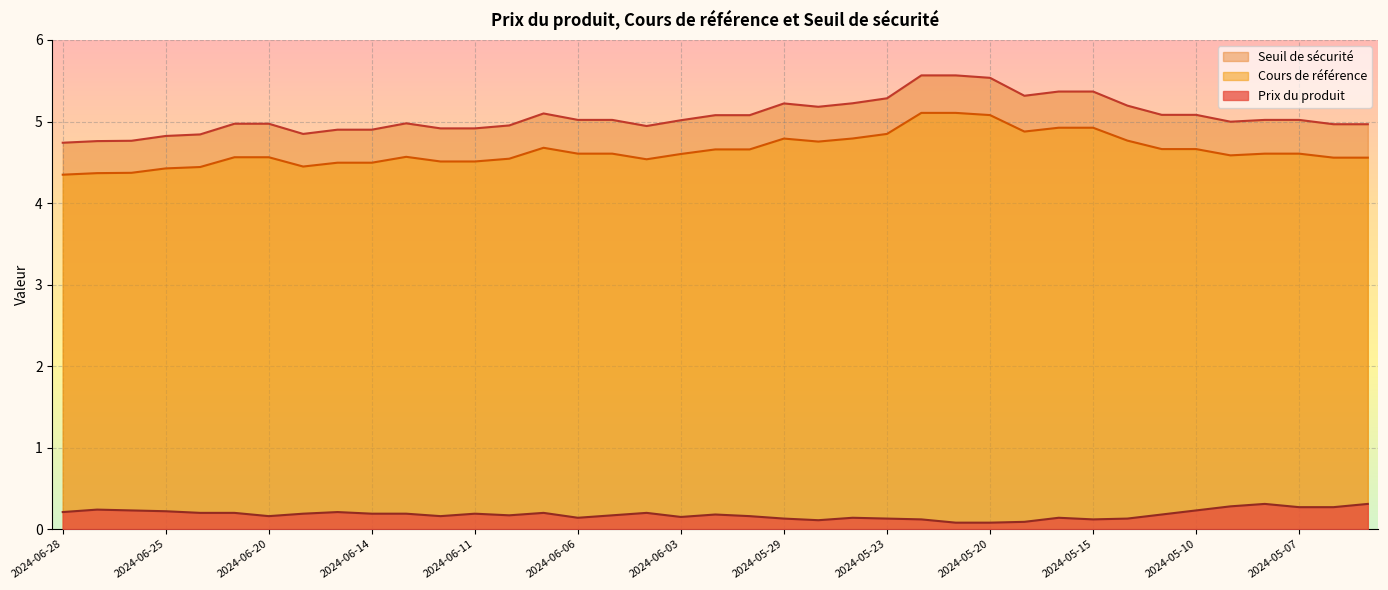

How many data points does each series have?

39